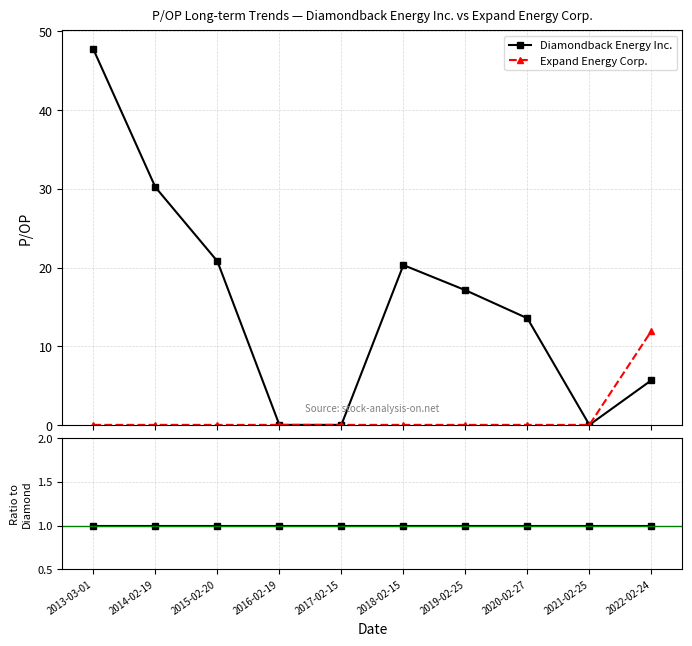

What are all the series names shown in the legend?

Diamondback Energy Inc., Expand Energy Corp.